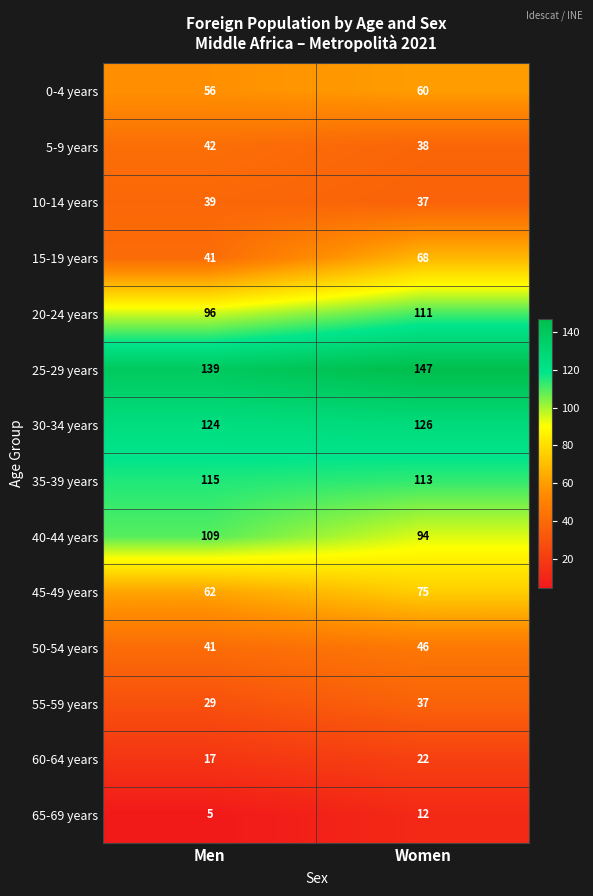

At which category is the sum across all series the highest?

Women